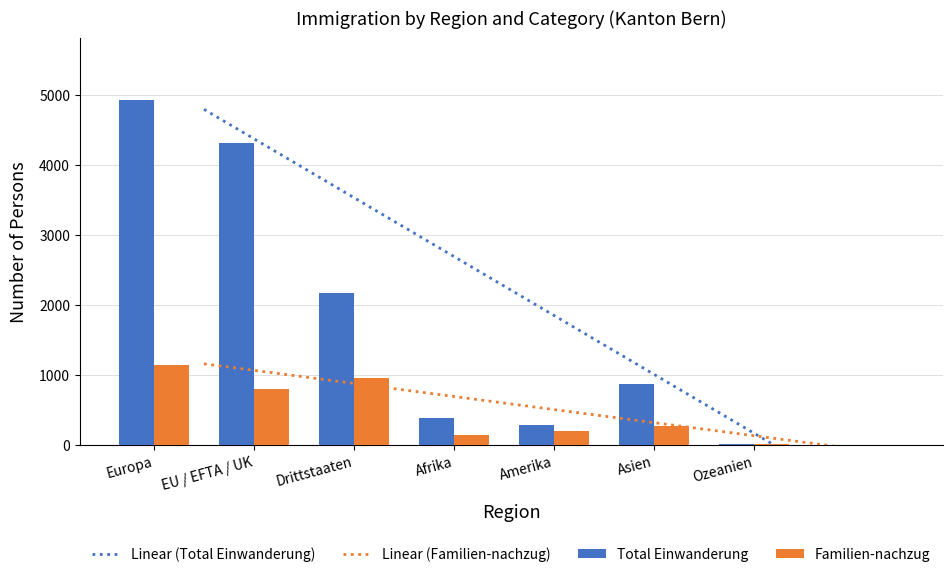

What is the difference between the maximum and second lowest values in the Total Einwanderung series?

4656